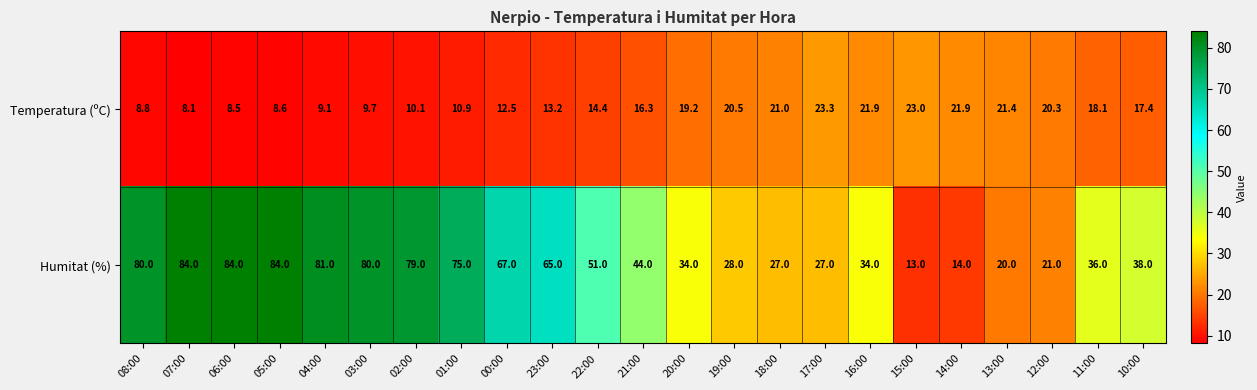

Rank the series at 18:00 from highest to lowest value.

Humitat (%), Temperatura (ºC)